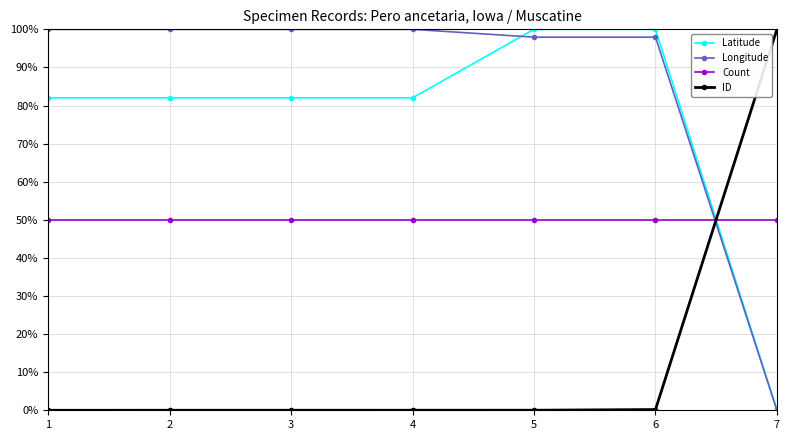

How many times do Latitude and Count cross each other?

1